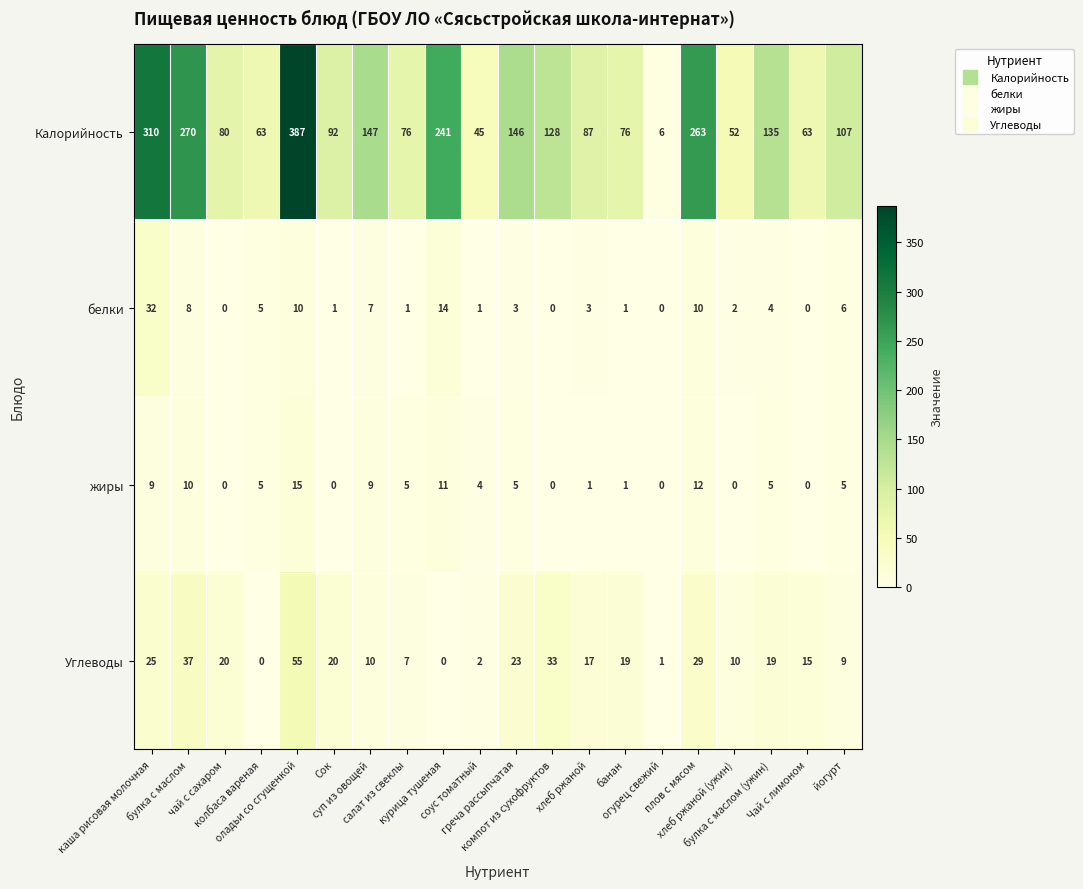

What is the spread (max minus min) of values at плов с мясом?

253